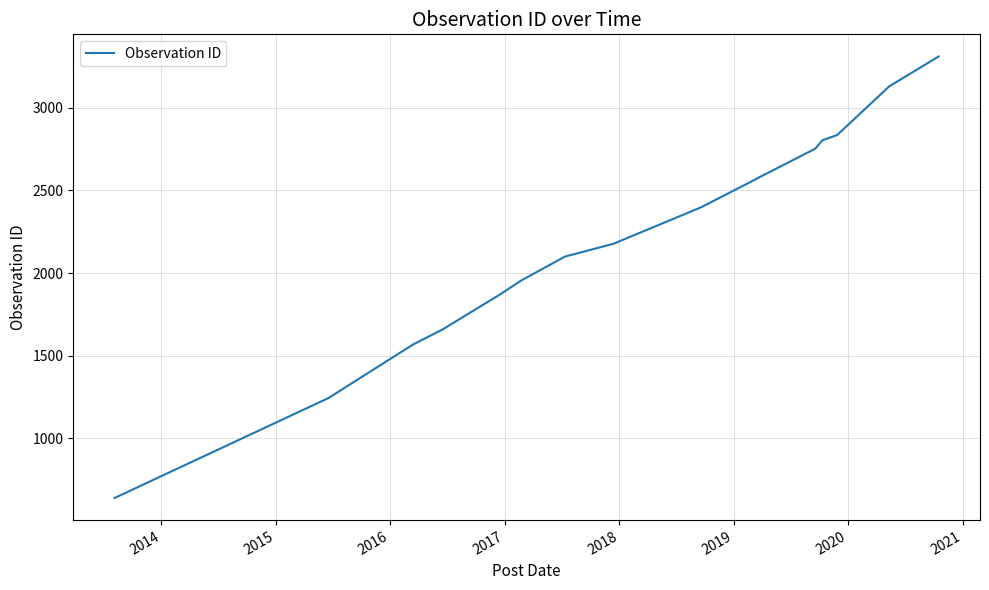

How many lines are shown in the chart?

1